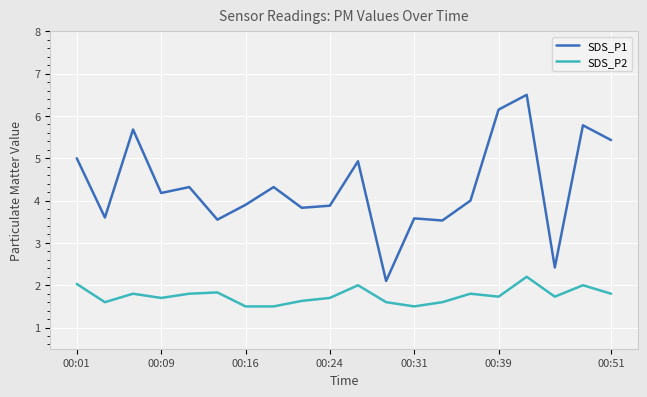

List the series in order of their overall mean, highest first.

SDS_P1, SDS_P2